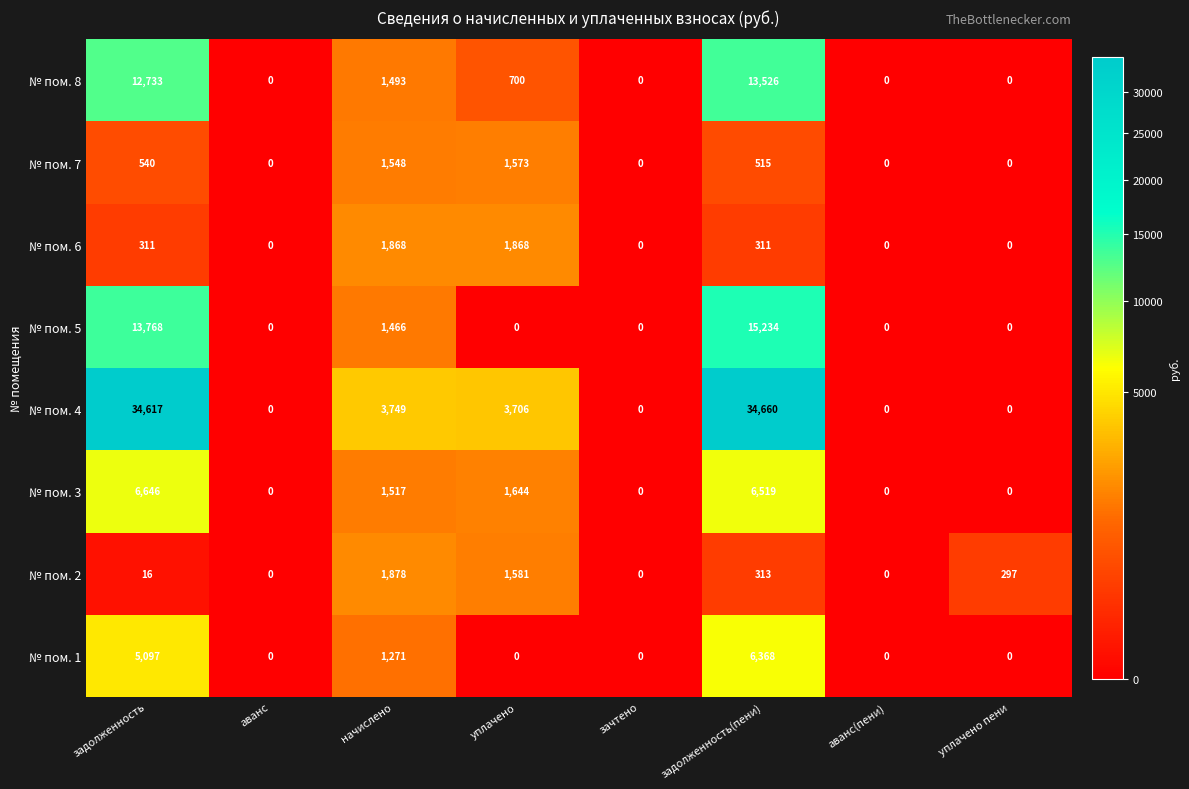

Where does the № пом. 3 series first go above 1517?

задолженность